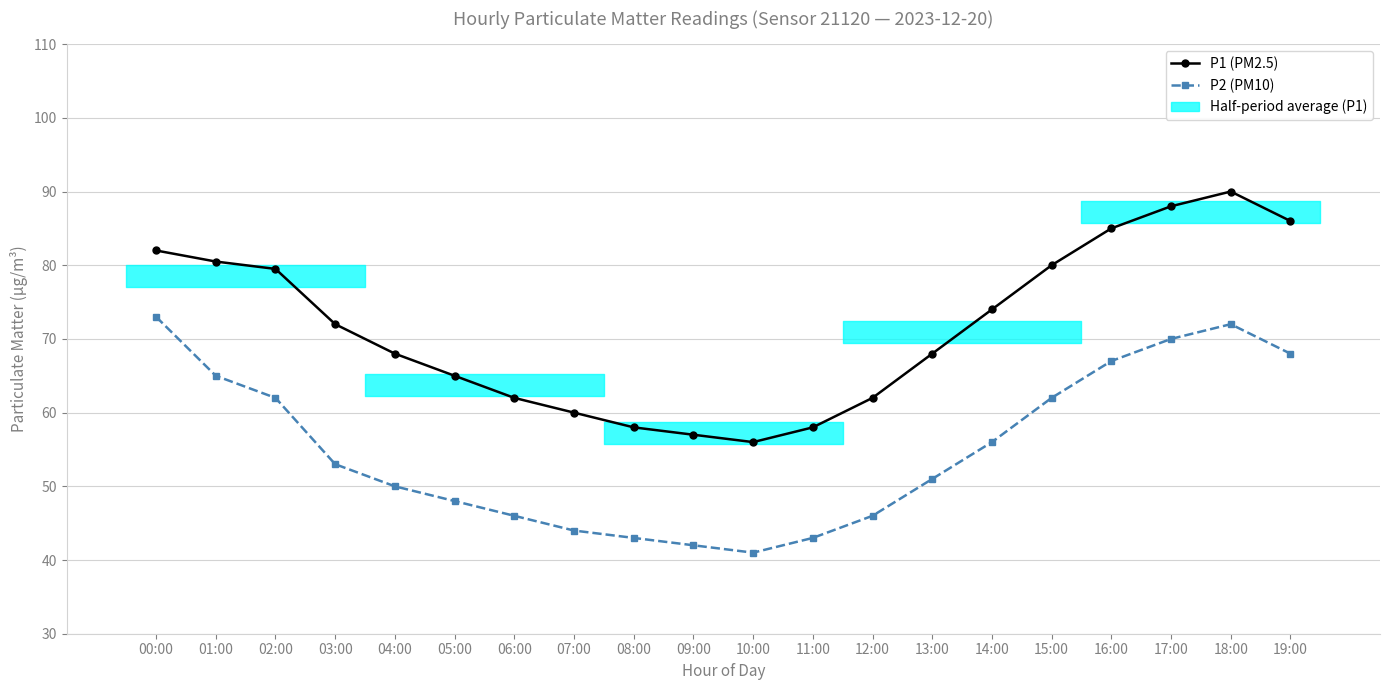

How many interior local peaks does the P2 (PM10) series have?

1